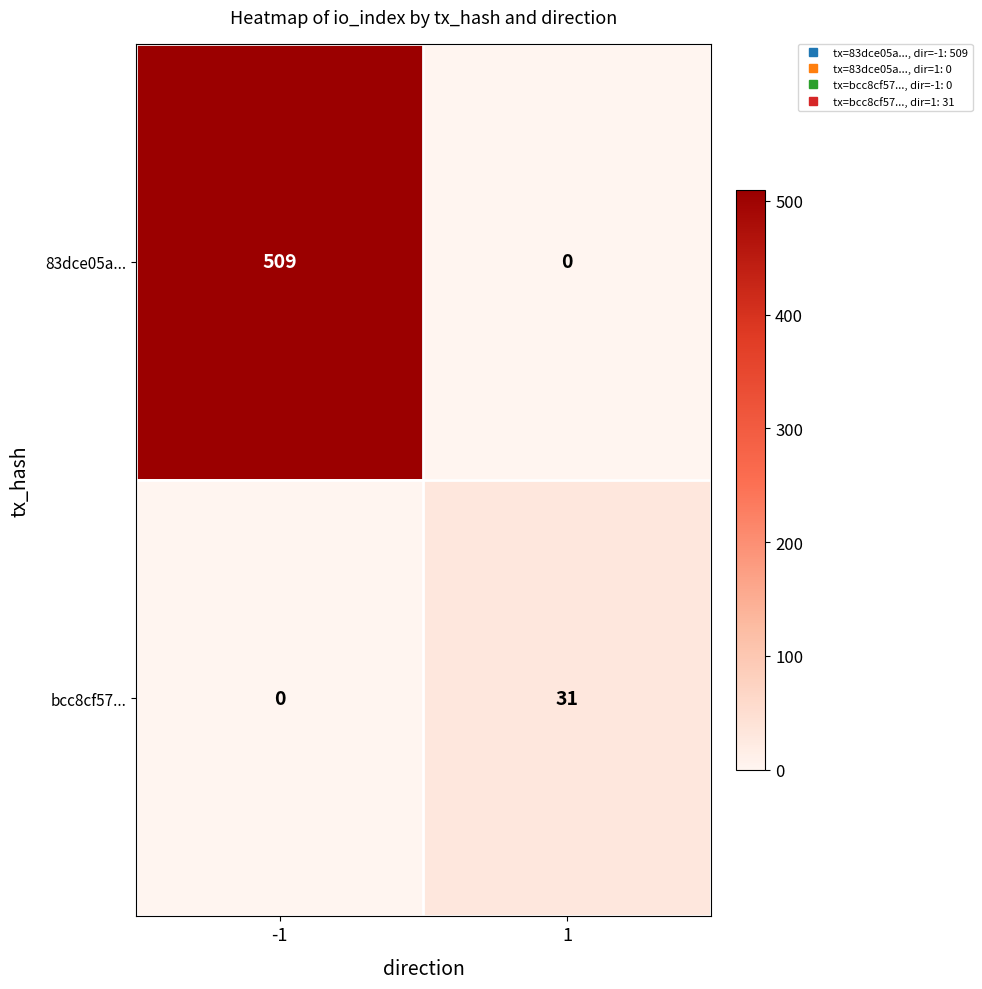

What is the total value across all series at 1?

31